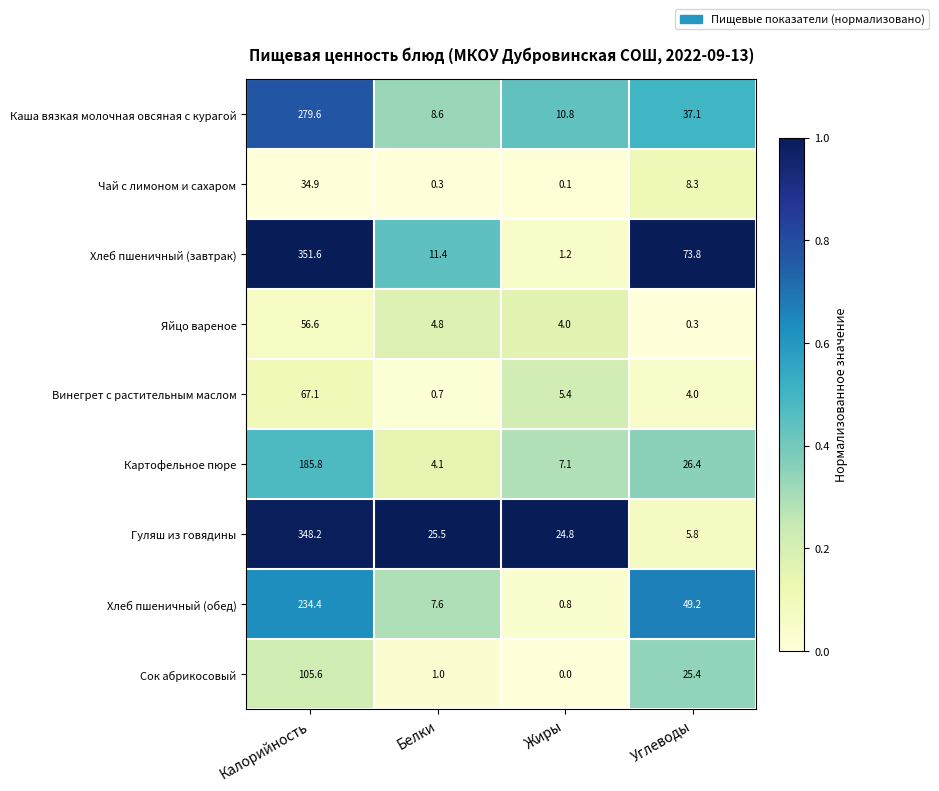

What is the difference between the highest and lowest values at Жиры?

24.8